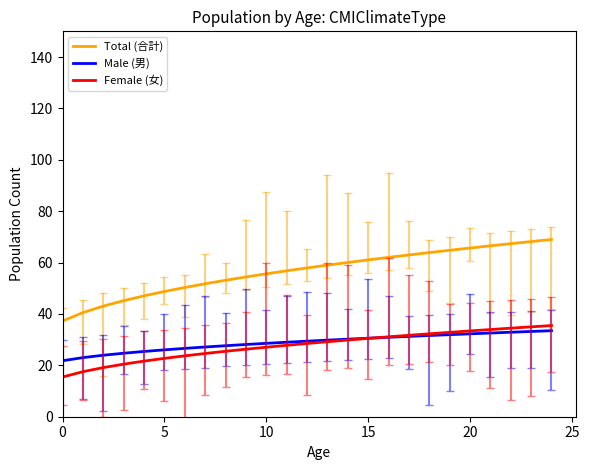

True or false: Total (合計) and Male (男) cross at least once.

False